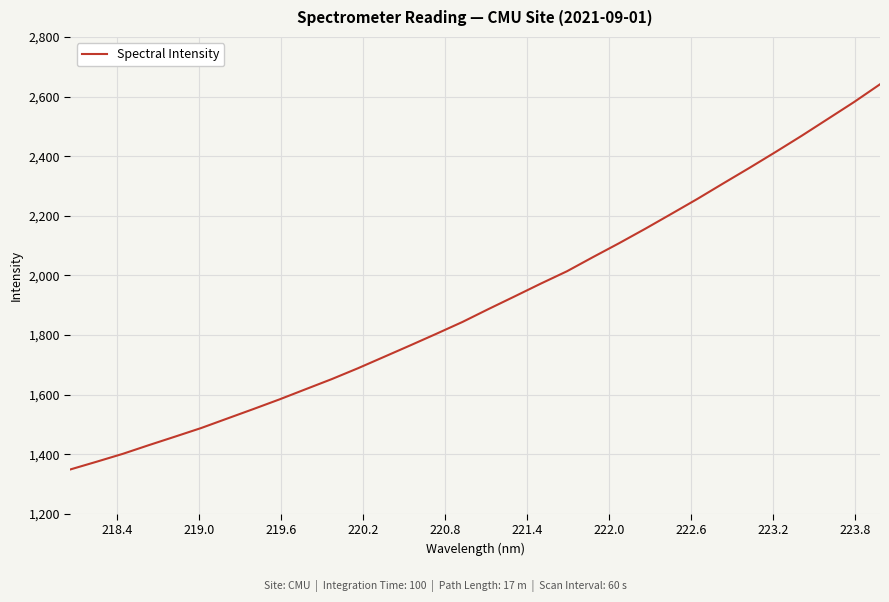

What is the minimum value shown in the chart?

1348.8